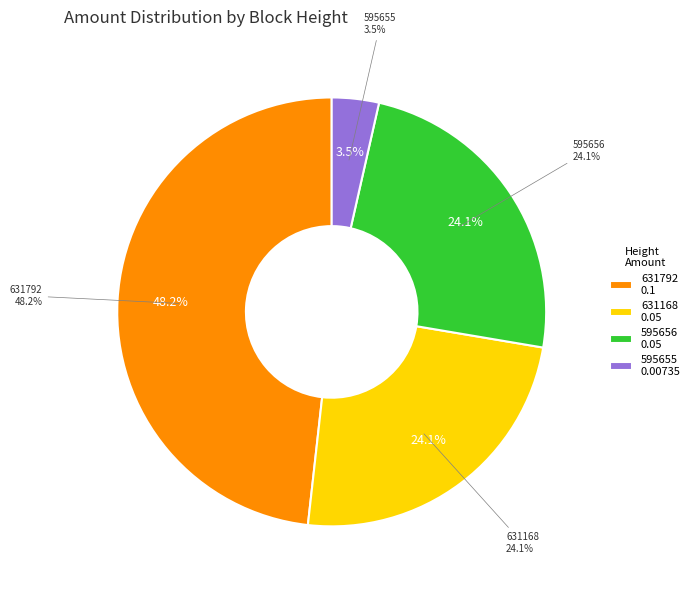

Is the sum of 631168 and 595655 greater than half?

No